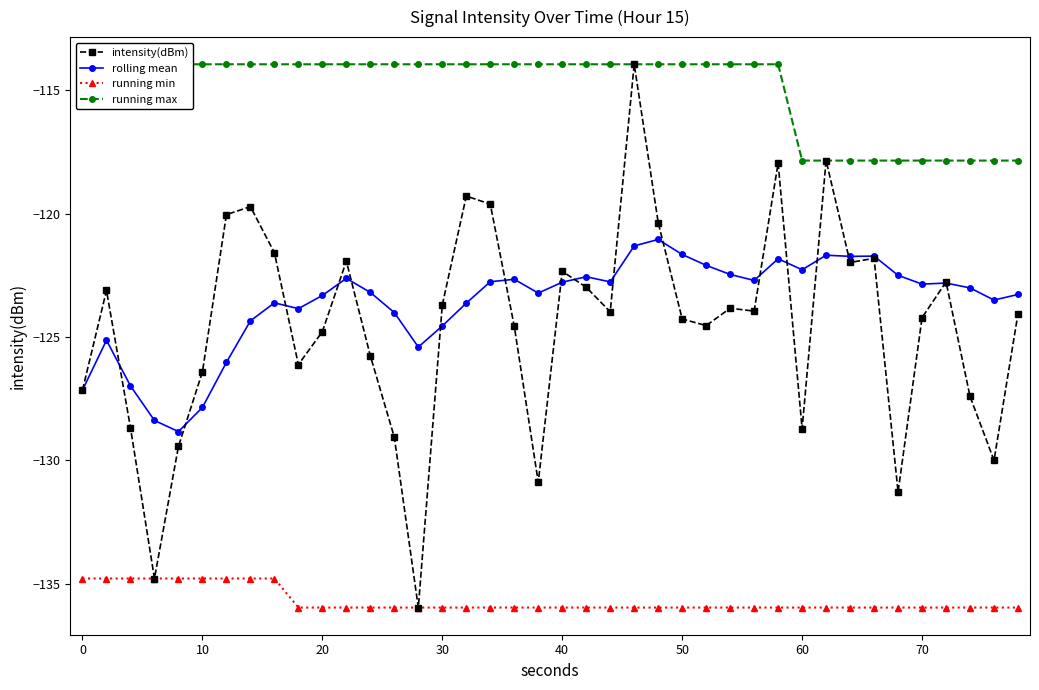

What is the maximum value for running min?

-134.8